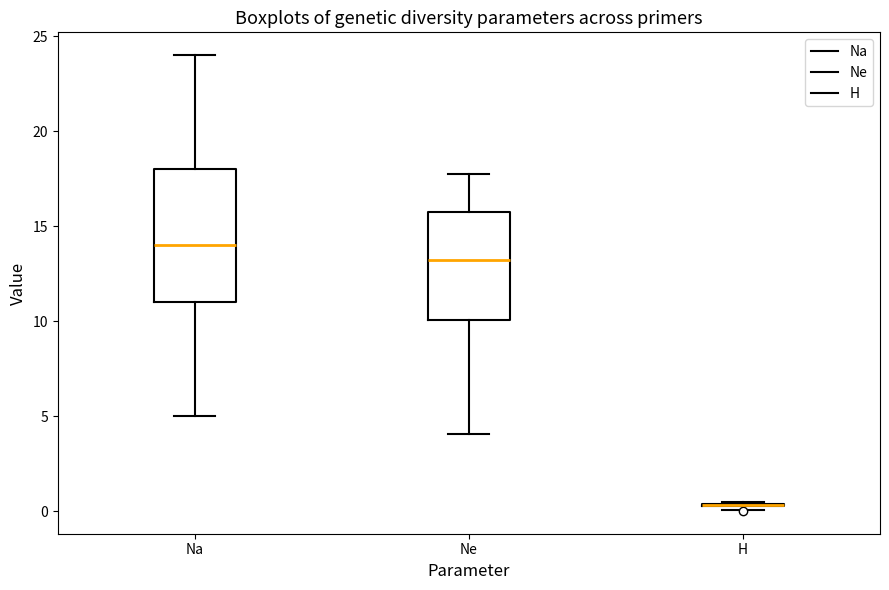

Reading left to right, read every box against the y-axis: the position of its median line, the range the box covers, and the ends of its whiskers. The values are not printed on the chart, so give them approximately, as read against the axis.

Na: median 14.0, box 11.0 to 18.0, whiskers 5.0 to 24.0
Ne: median 13.0, box 10.0 to 16.0, whiskers 4.0 to 17.5
H: box collapsed to a line at 0.5, whiskers 0.0 to 0.5